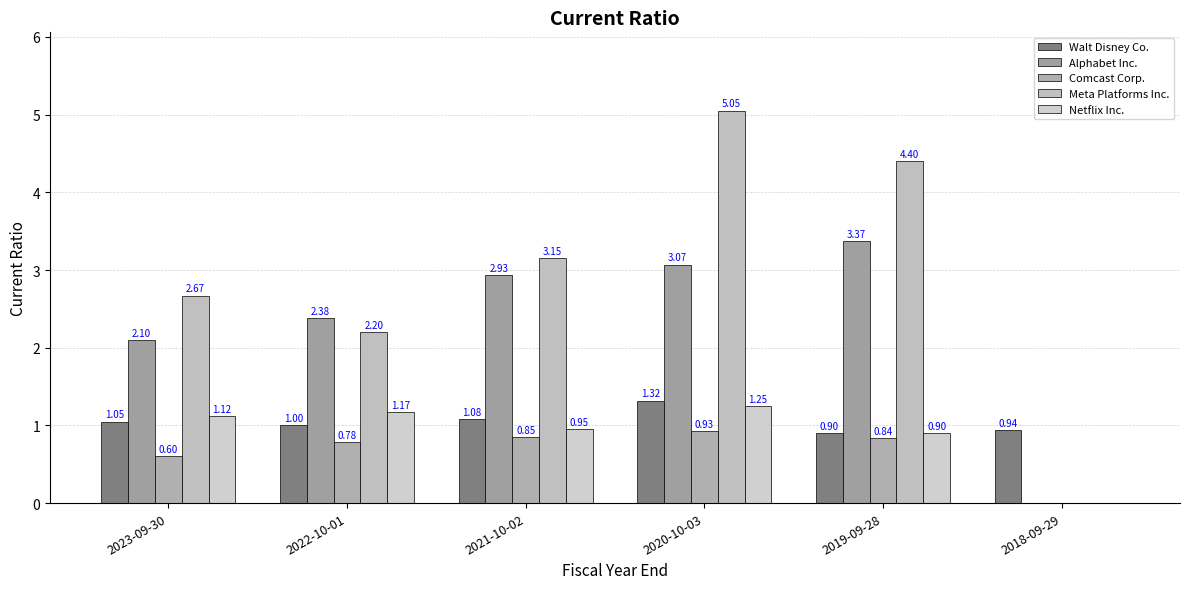

What is the average value of the Comcast Corp. series?

0.7